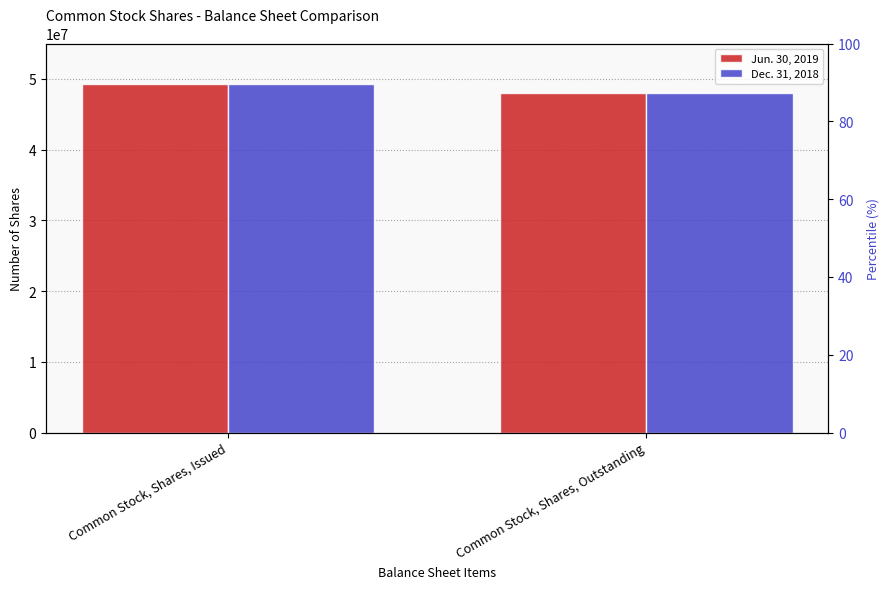

Which series has the largest total across all categories?

Jun. 30, 2019